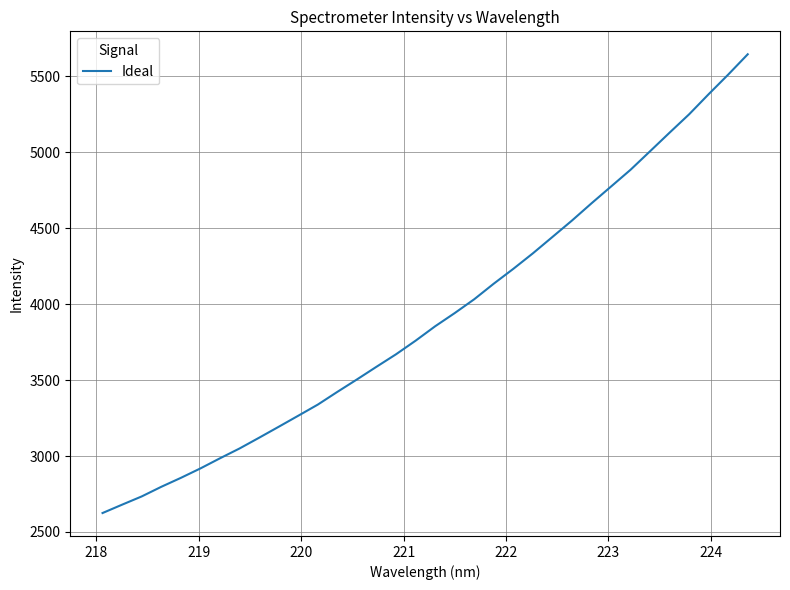

What is the difference between the maximum and minimum values?

3018.9